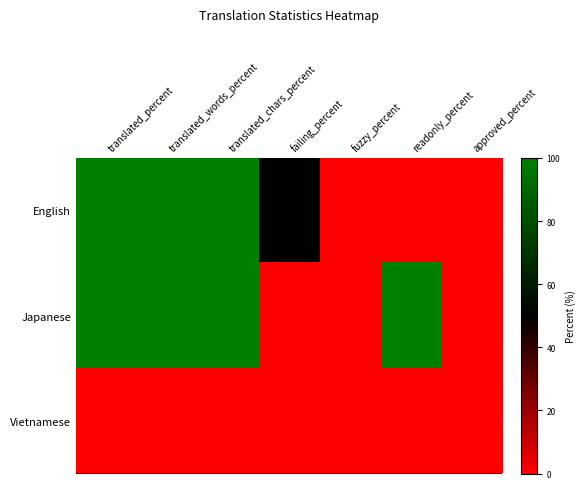

Between translated_chars_percent and failing_percent, which is larger?

translated_chars_percent